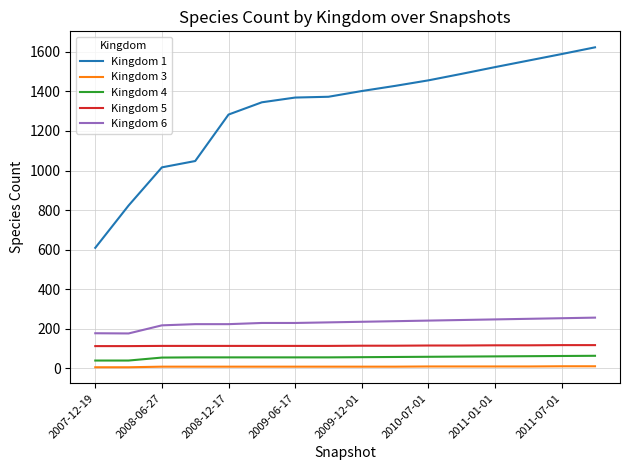

How many values in the Kingdom 4 series are below 56?

8